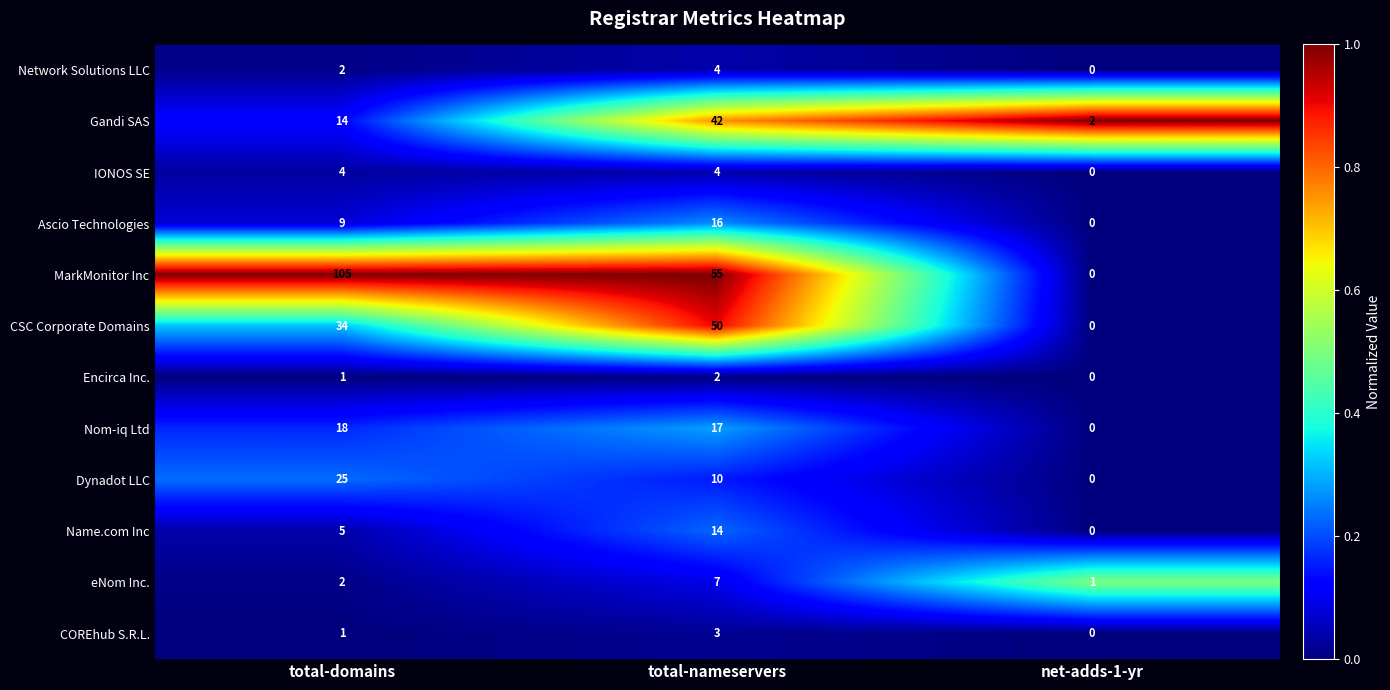

What is the difference between the highest and lowest values at total-nameservers?

53